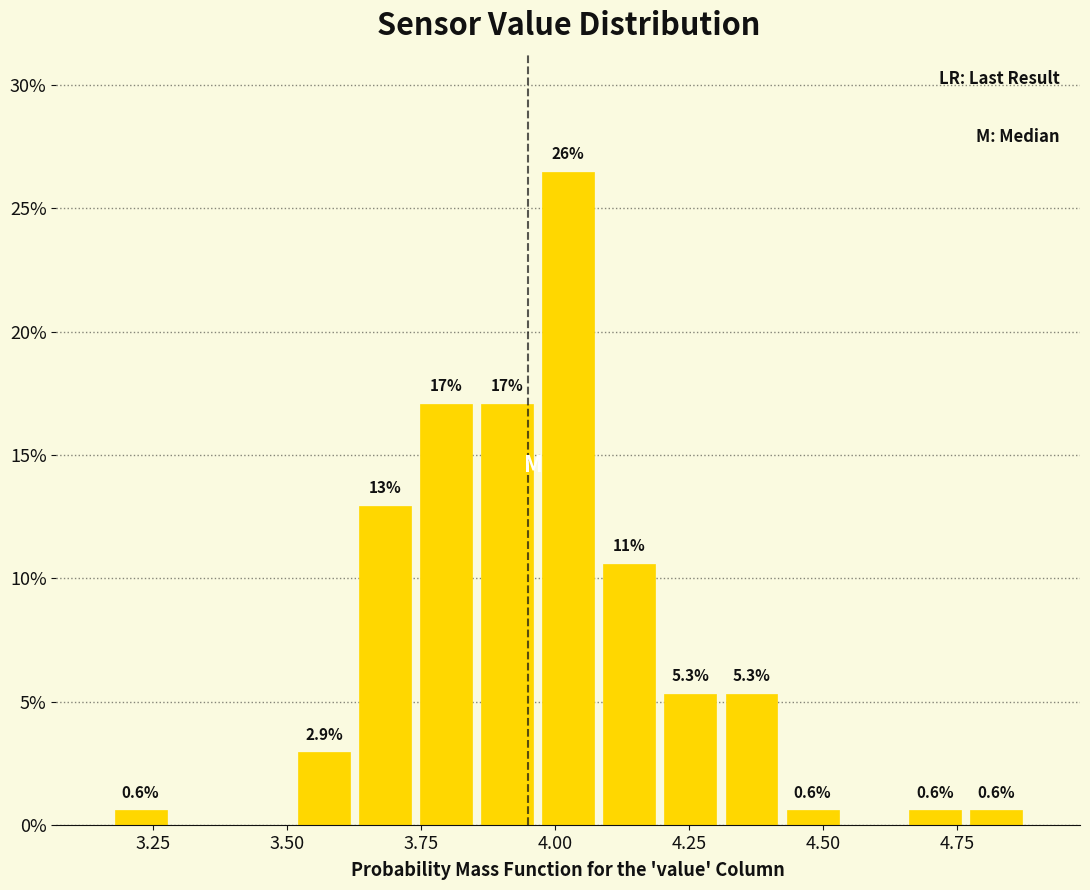

Read against the x-axis, roughly where is the centre of the tallest bar?

4.05